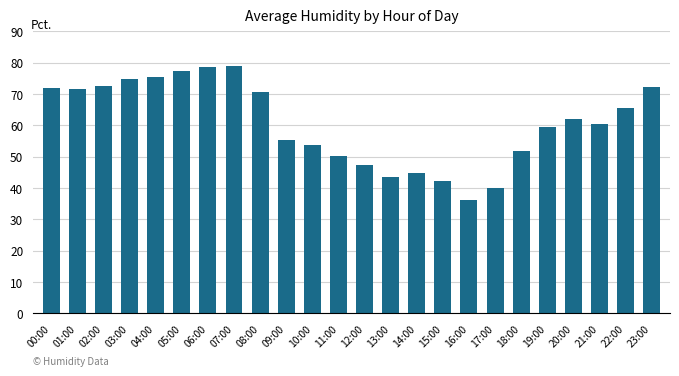

What is the sum of the values at 21:00 and 07:00?

139.6